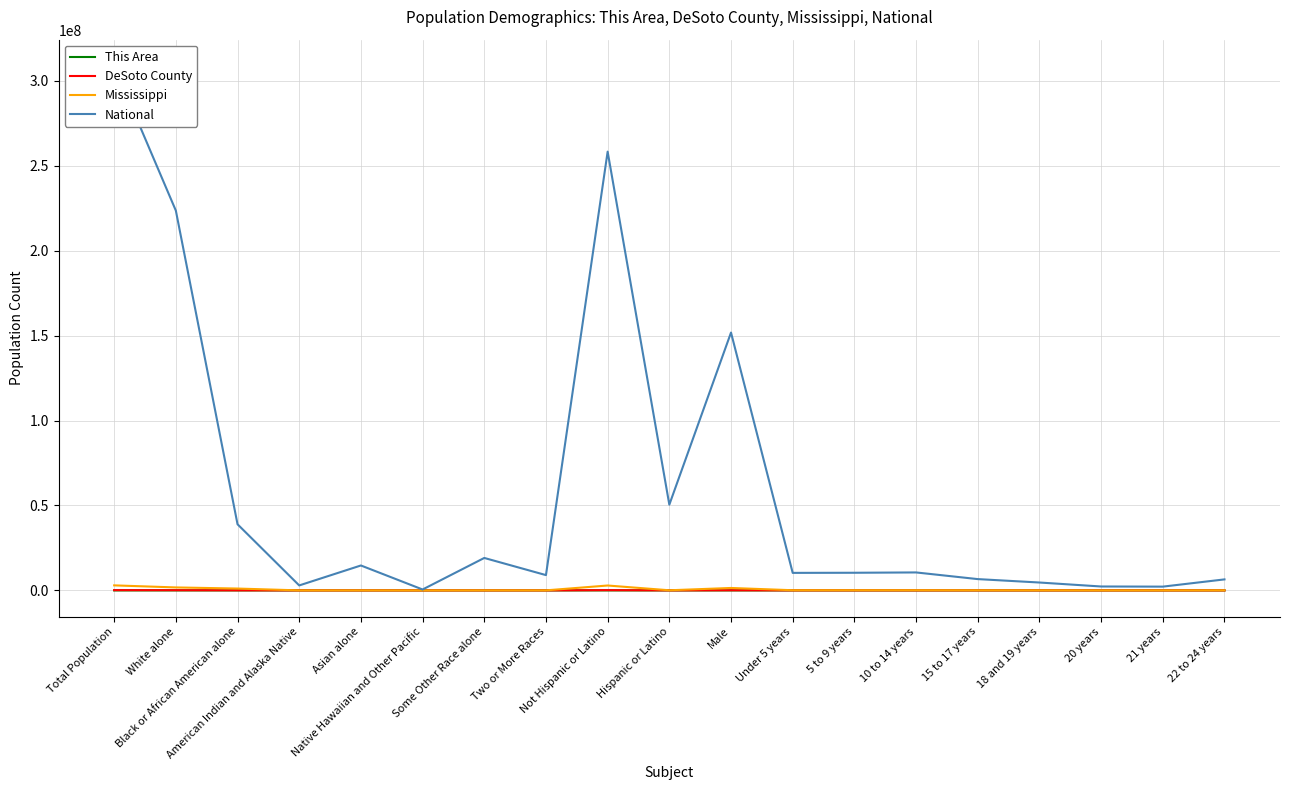

At Black or African American alone, list the series in order from largest to smallest.

National, Mississippi, DeSoto County, This Area